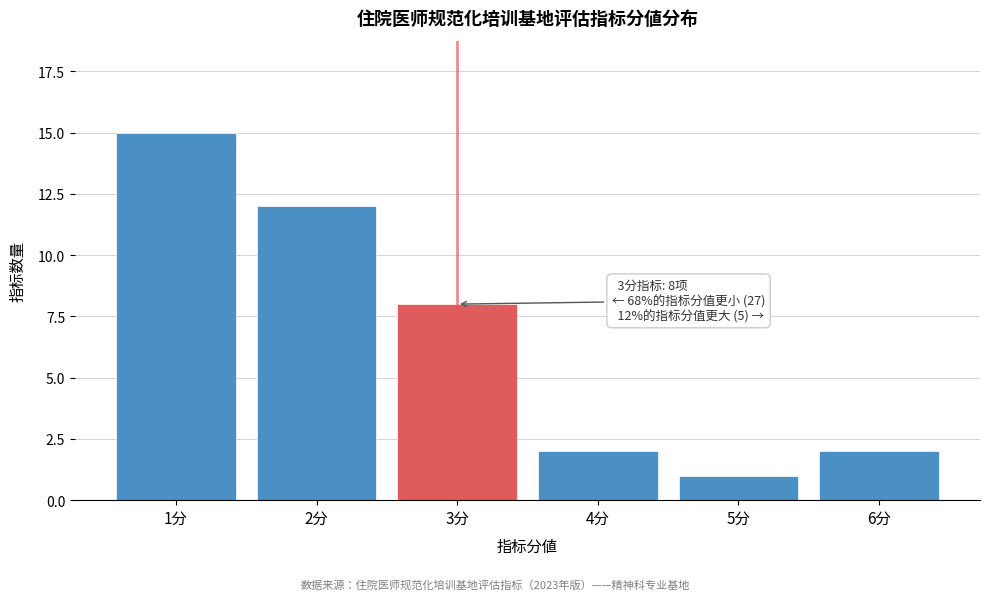

Reading left to right, extract all data points from this chart.

1分=15	2分=12	3分=8	4分=2	5分=1	6分=2